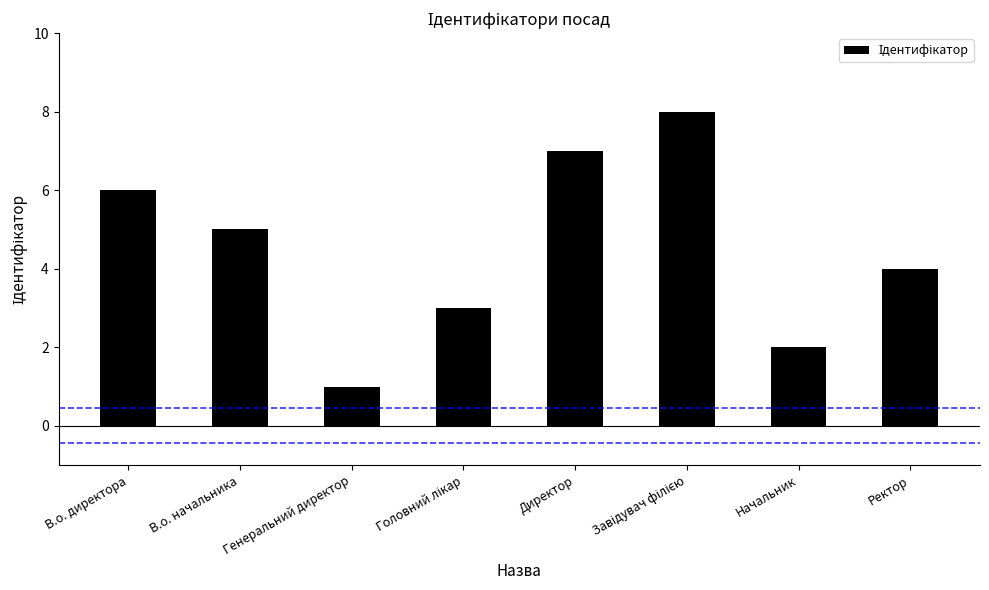

What is the ratio of the value at В.о. директора to the value at Директор?

0.9